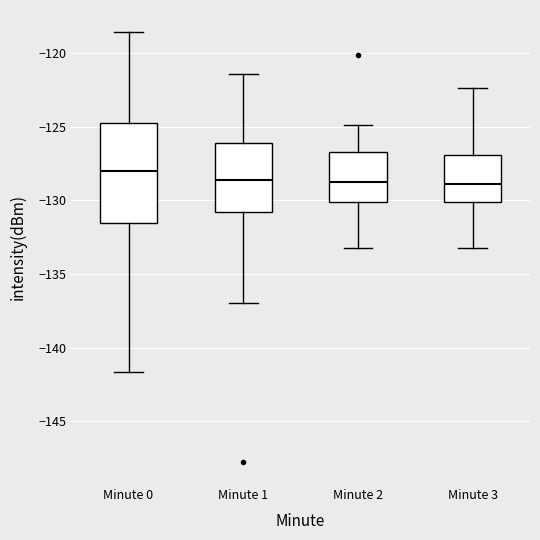

Reading left to right, read every box against the y-axis: the position of its median line, the range the box covers, and the ends of its whiskers. The values are not printed on the chart, so give them approximately, as read against the axis.

Minute 0: median -128.0, box -131.5 to -124.5, whiskers -141.5 to -118.5
Minute 1: median -128.5, box -131.0 to -126.0, whiskers -137.0 to -121.5
Minute 2: median -128.5, box -130.0 to -126.5, whiskers -133.0 to -125.0
Minute 3: median -129.0, box -130.0 to -127.0, whiskers -133.0 to -122.5